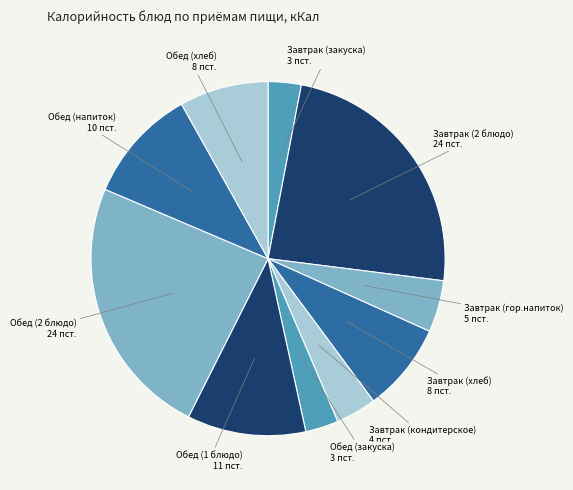

How many segments does this pie chart have?

10